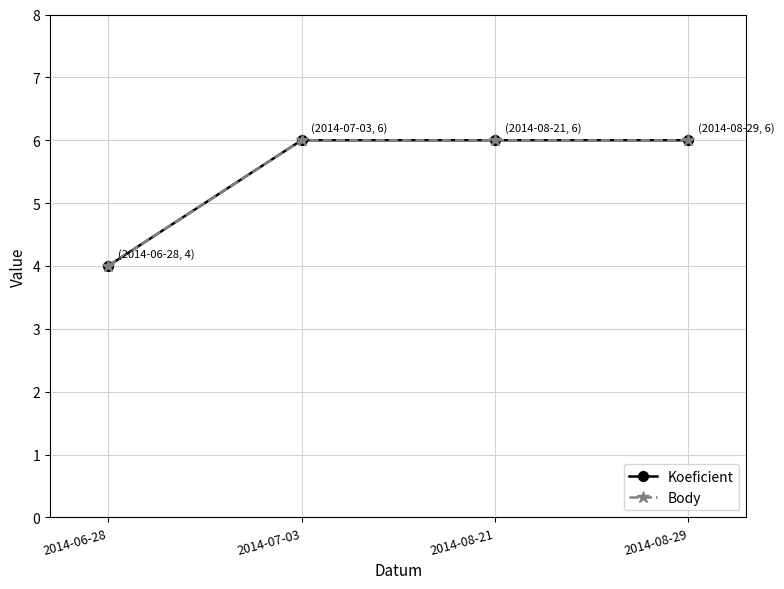

Reading left to right, extract all data points from this chart.

Koeficient: 2014-06-28=4	2014-07-03=6	2014-08-21=6	2014-08-29=6
Body: 2014-06-28=4	2014-07-03=6	2014-08-21=6	2014-08-29=6